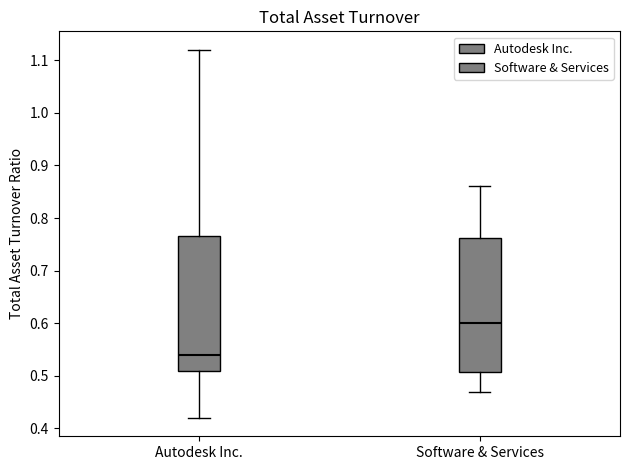

Reading left to right, read every box against the y-axis: the position of its median line, the range the box covers, and the ends of its whiskers. The values are not printed on the chart, so give them approximately, as read against the axis.

Autodesk Inc.: median 0.54, box 0.51 to 0.77, whiskers 0.42 to 1.12
Software & Services: median 0.60, box 0.51 to 0.76, whiskers 0.47 to 0.86